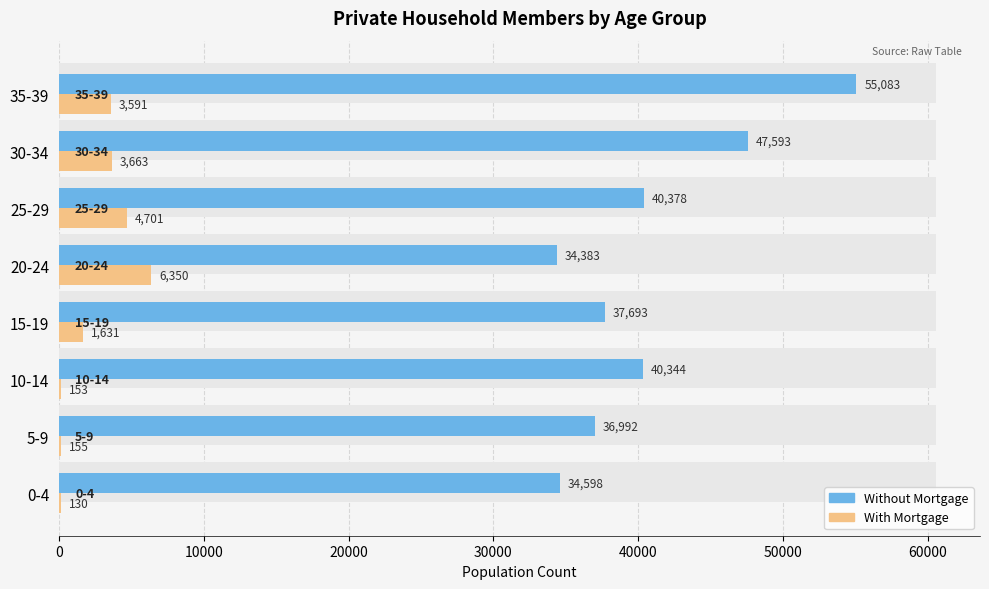

What is the value of the With Mortgage bar at the 1st from the left?

130